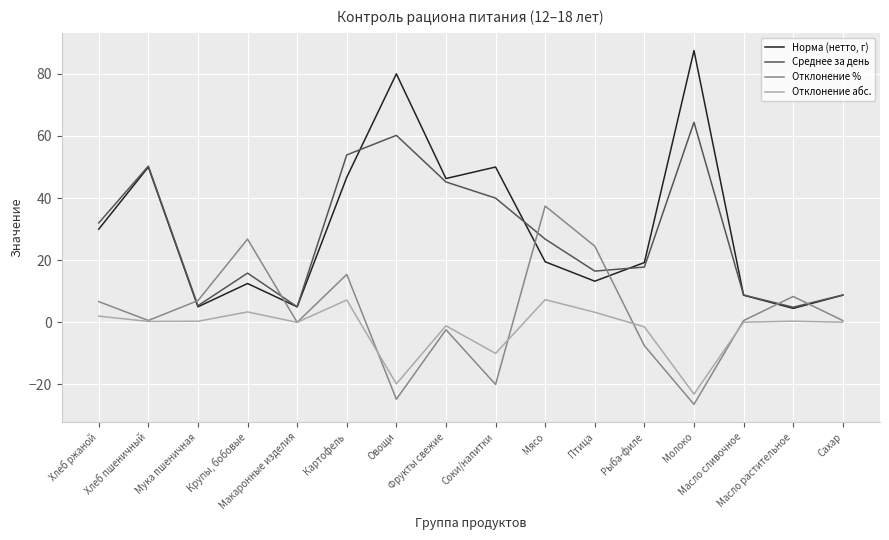

True or false: Норма (нетто, г) and Отклонение % intersect in this chart.

True